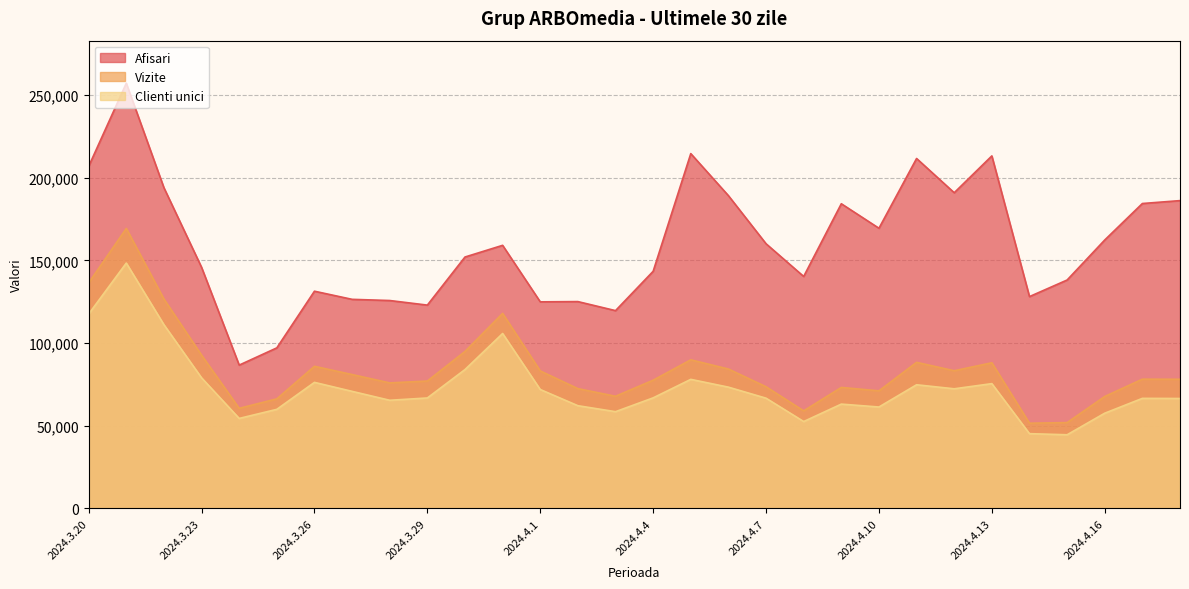

Where is Vizite nearest to the value 110479?

2024.3.31